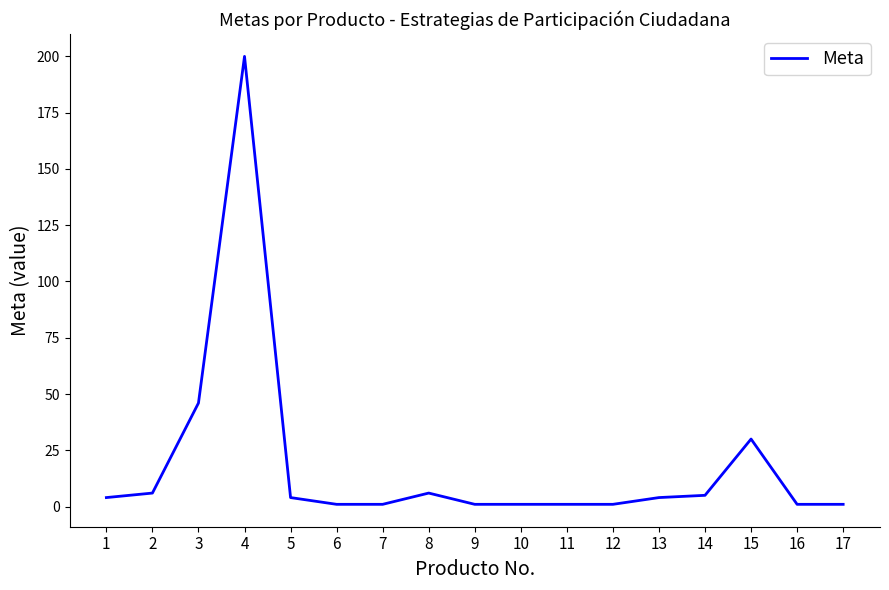

Is it true that the value at 4 is 299?

False